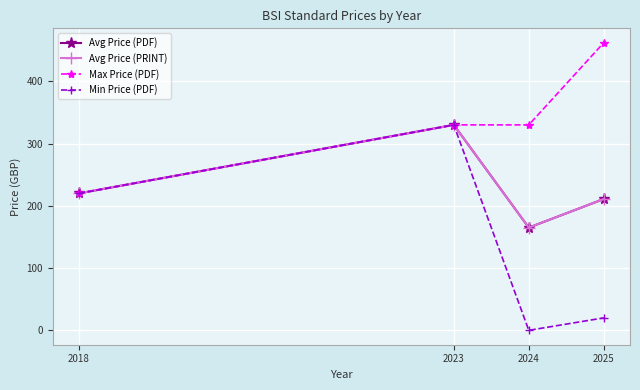

At how many categories does at least one series exceed 233?

3